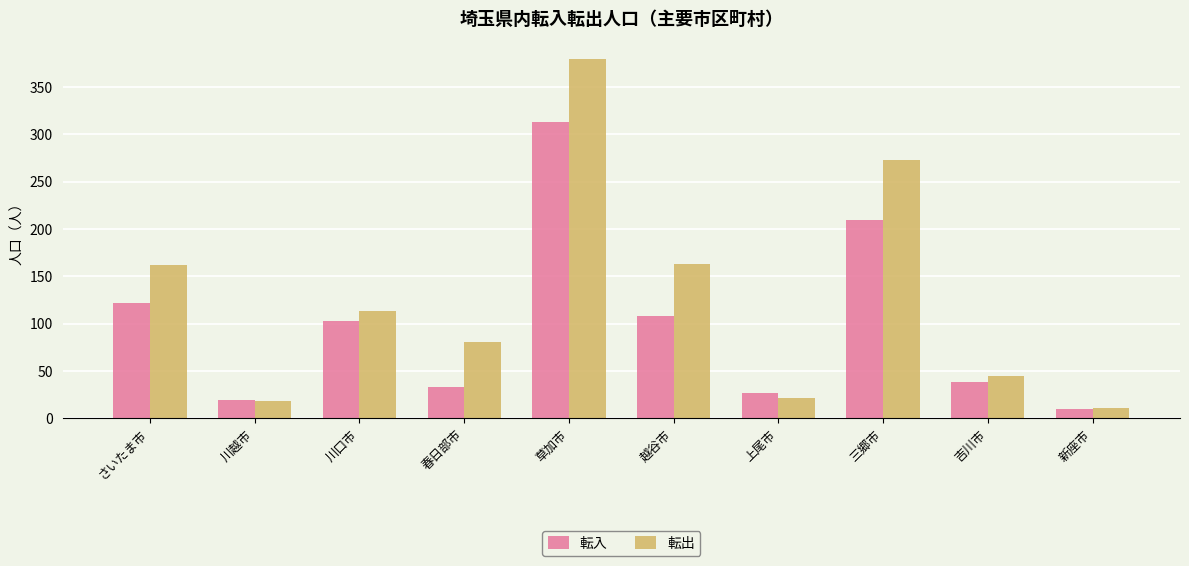

What is the value of the 転出 bar at the 5th from the left?

379